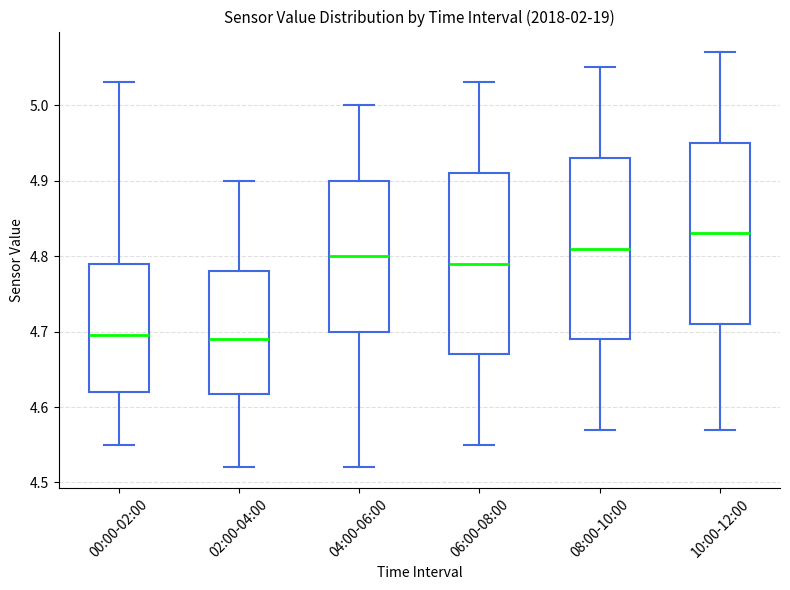

Where does the lower whisker of the box for 06:00-08:00 end on the y-axis? The values are not printed on the chart, so give them approximately, as read against the axis.

4.55